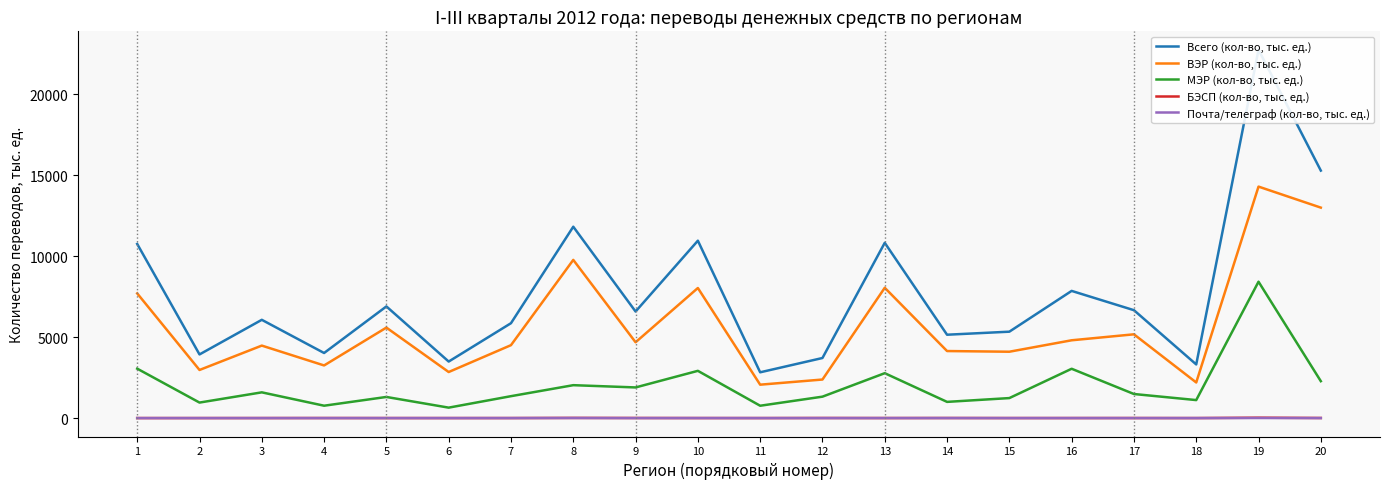

What are all the series names shown in the legend?

Всего (кол-во, тыс. ед.), ВЭР (кол-во, тыс. ед.), МЭР (кол-во, тыс. ед.), БЭСП (кол-во, тыс. ед.), Почта/телеграф (кол-во, тыс. ед.)